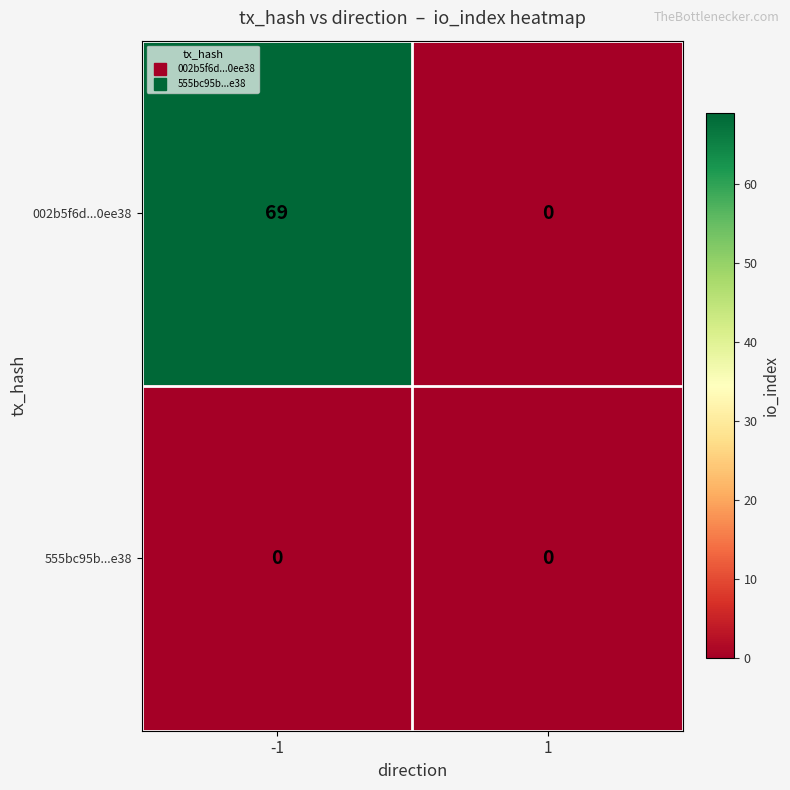

What is the greatest value displayed?

69